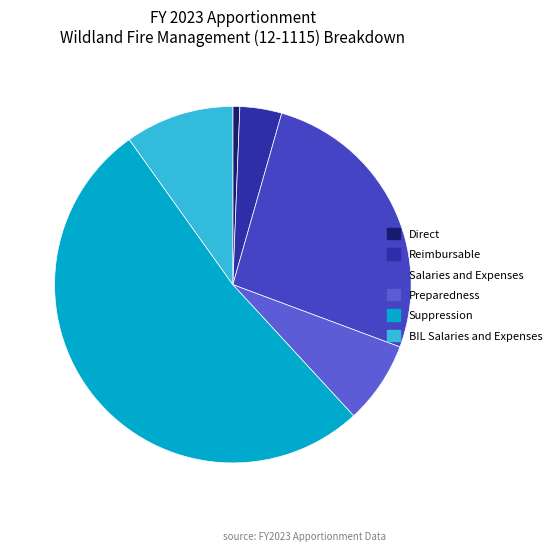

Between Salaries and Expenses and Preparedness, which is larger?

Salaries and Expenses